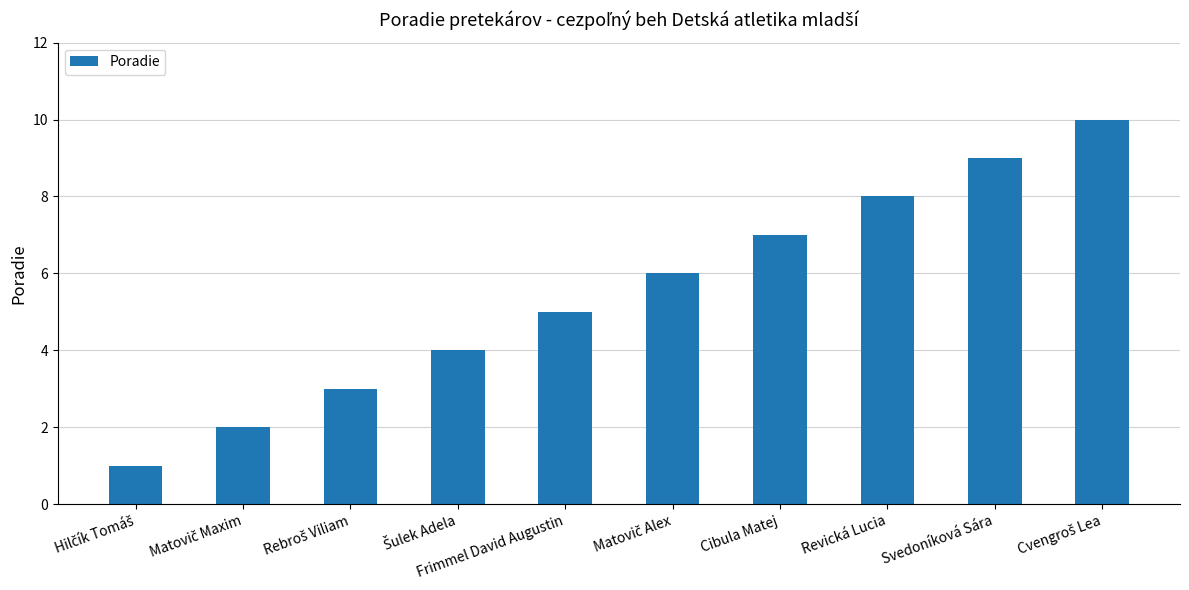

The value at Svedoníková Sára is 4. True or false?

False